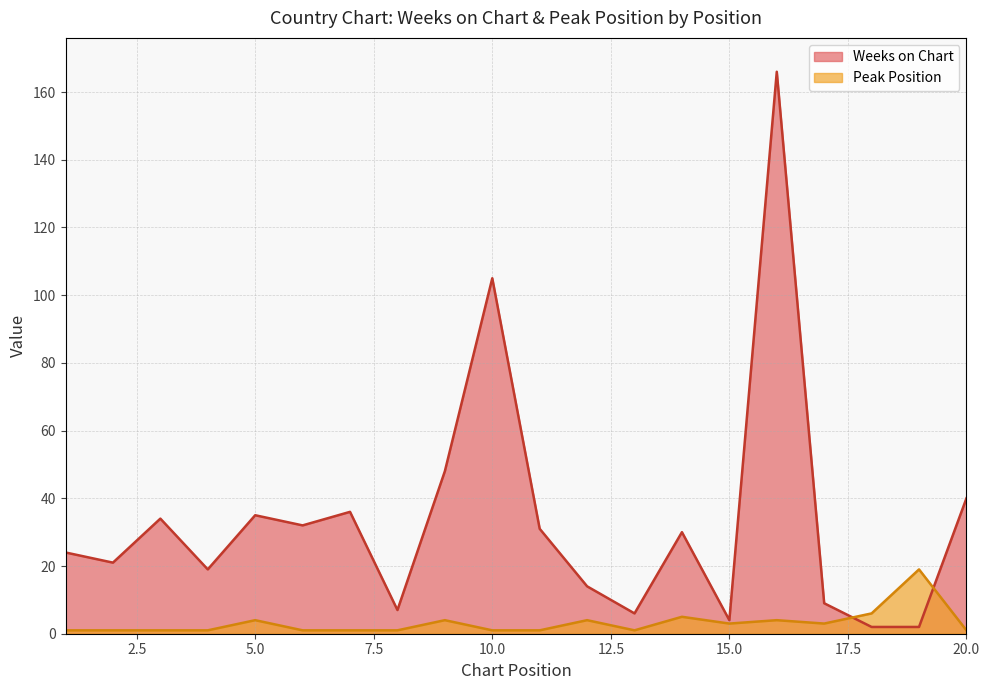

What is the sum of all Weeks on Chart values?

665